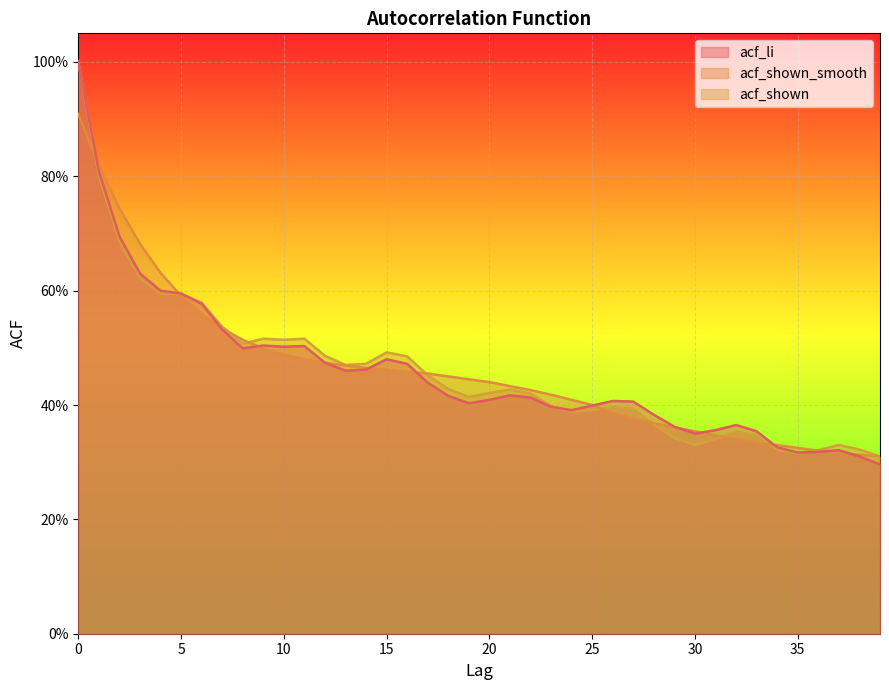

What value does the acf_shown_smooth series have at 33?

0.3